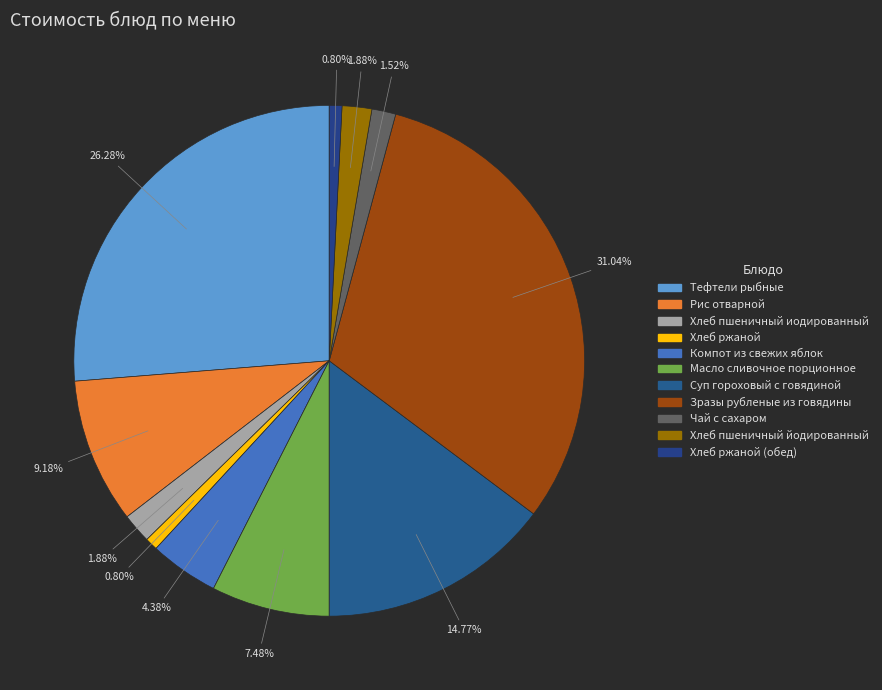

How many segments does this pie chart have?

11